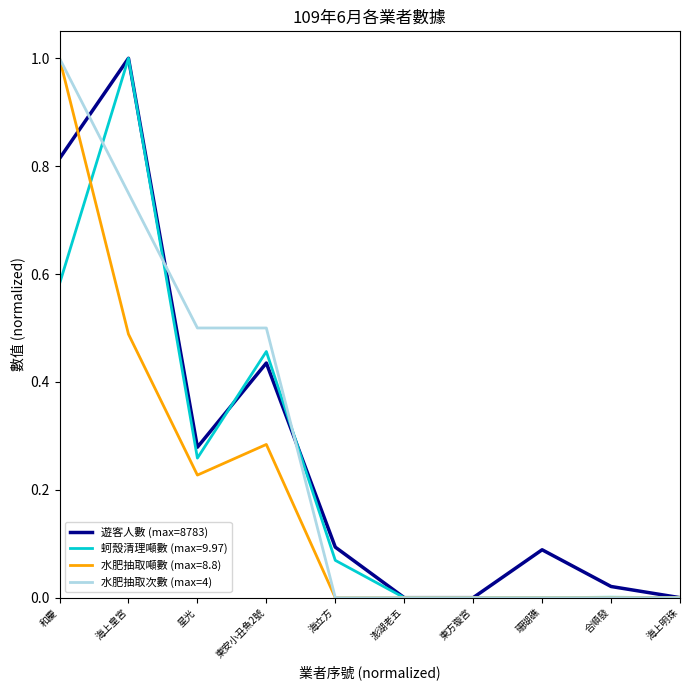

Is it true that 水肥抽取次數 (max=4) equals 0.0 at 海立方?

True